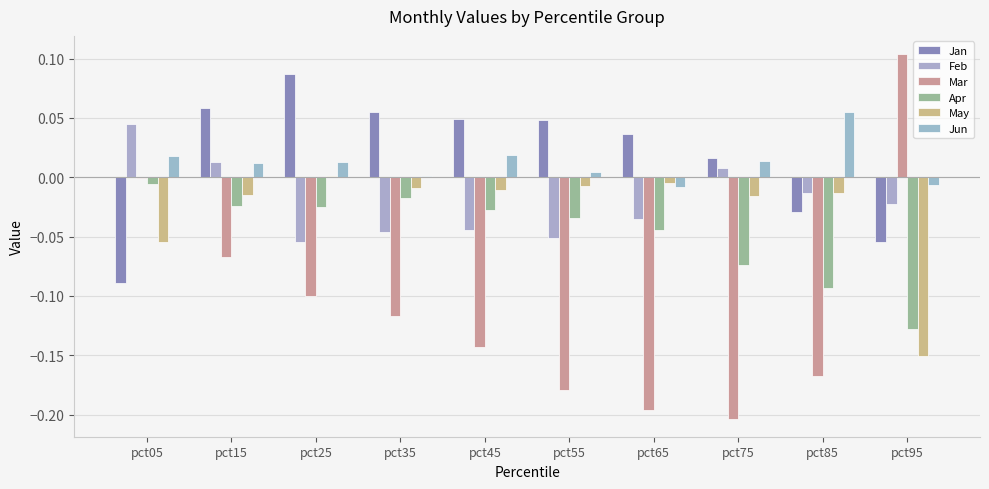

Which series has the largest total across all categories?

Jan